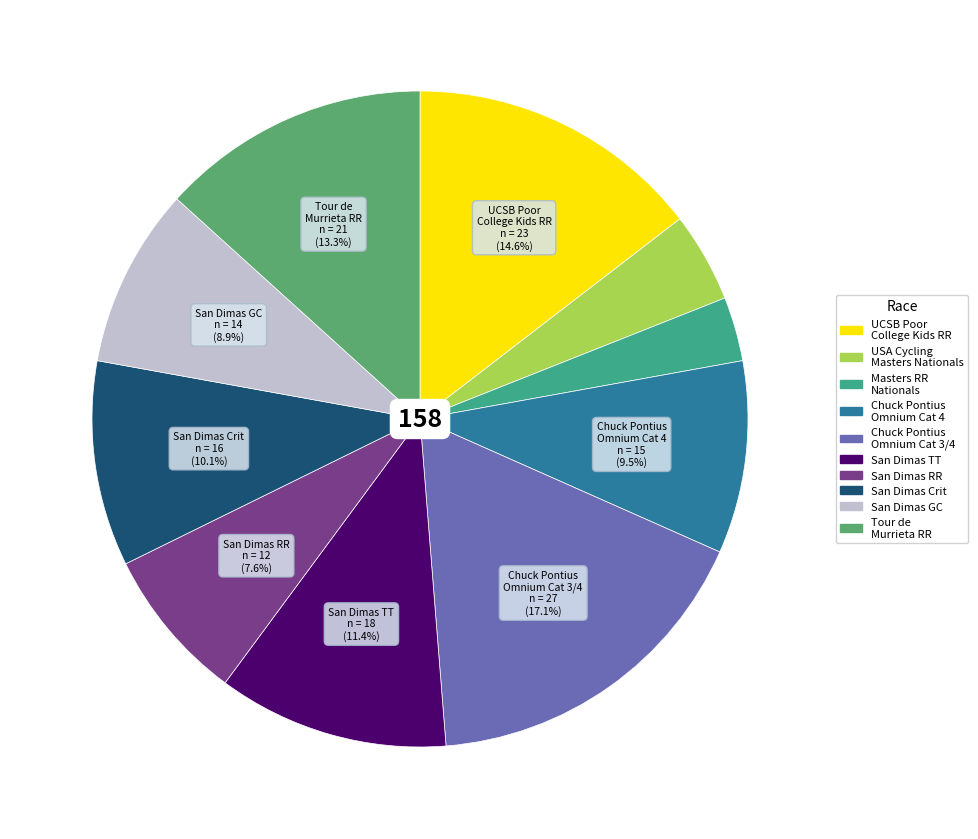

Does any single category account for the majority?

No